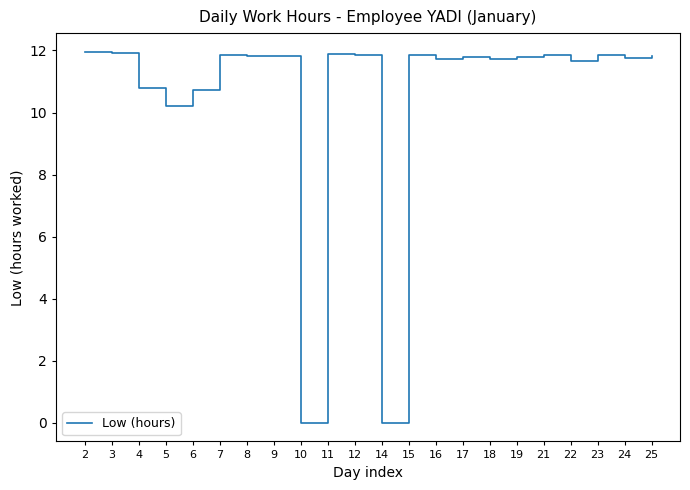

How many lines are shown in the chart?

1